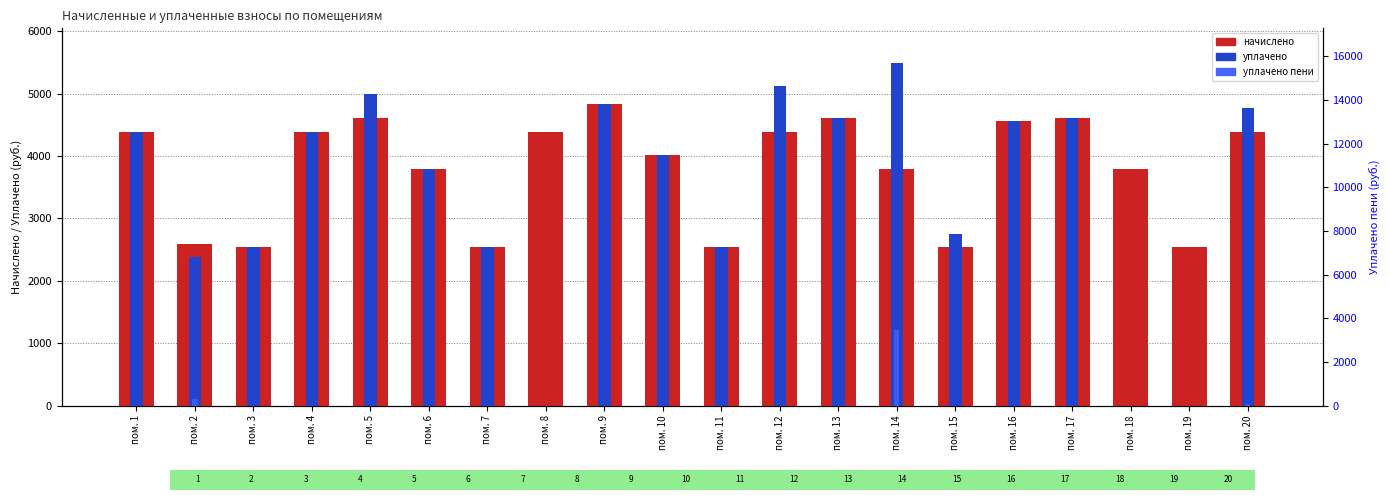

What is the difference between the уплачено values at пом. 10 and пом. 9?

823.1